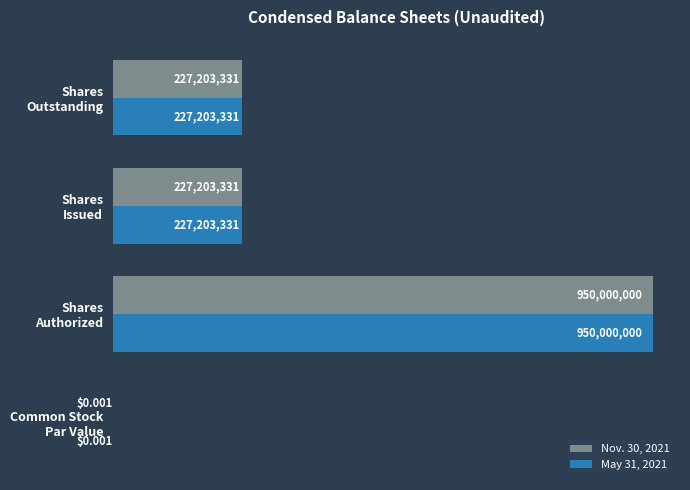

What are all the series names shown in the legend?

Nov. 30, 2021, May 31, 2021